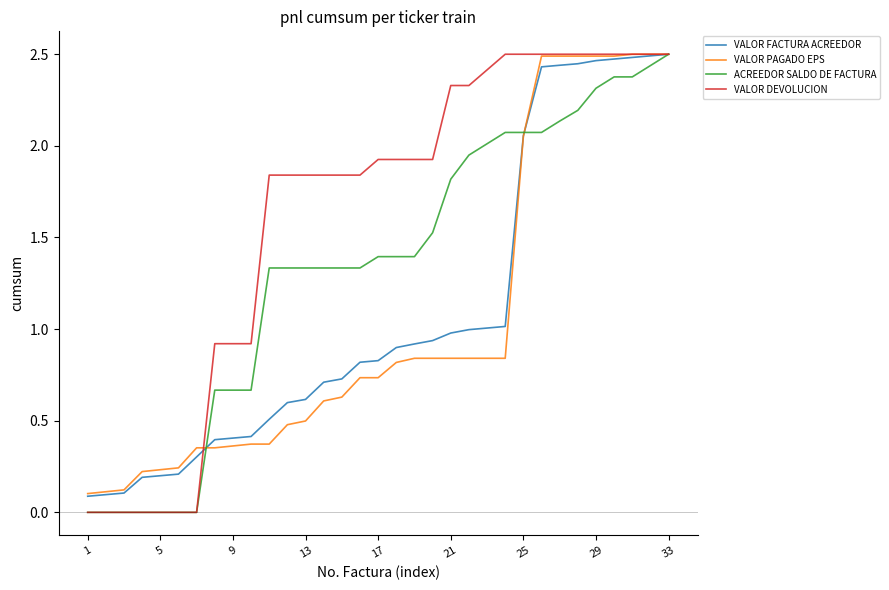

What are all the series names shown in the legend?

VALOR FACTURA ACREEDOR, VALOR PAGADO EPS, ACREEDOR SALDO DE FACTURA, VALOR DEVOLUCION